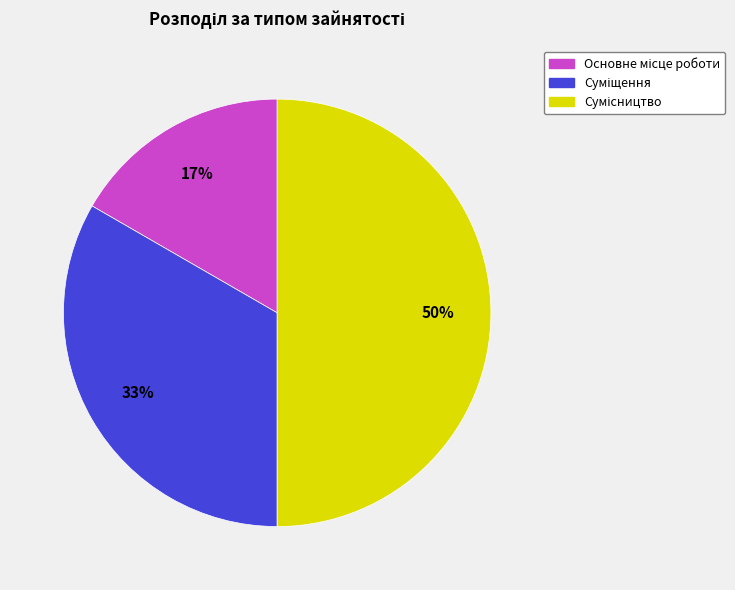

To the nearest percent, what is the average slice percentage?

33%